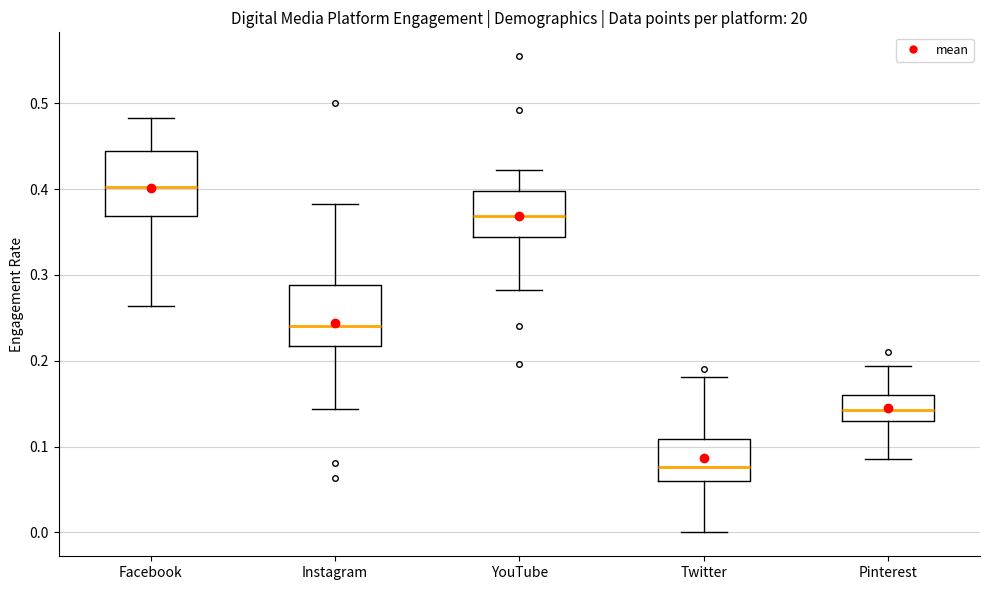

Where is the upper edge of the box for Twitter on the y-axis? The values are not printed on the chart, so give them approximately, as read against the axis.

0.11